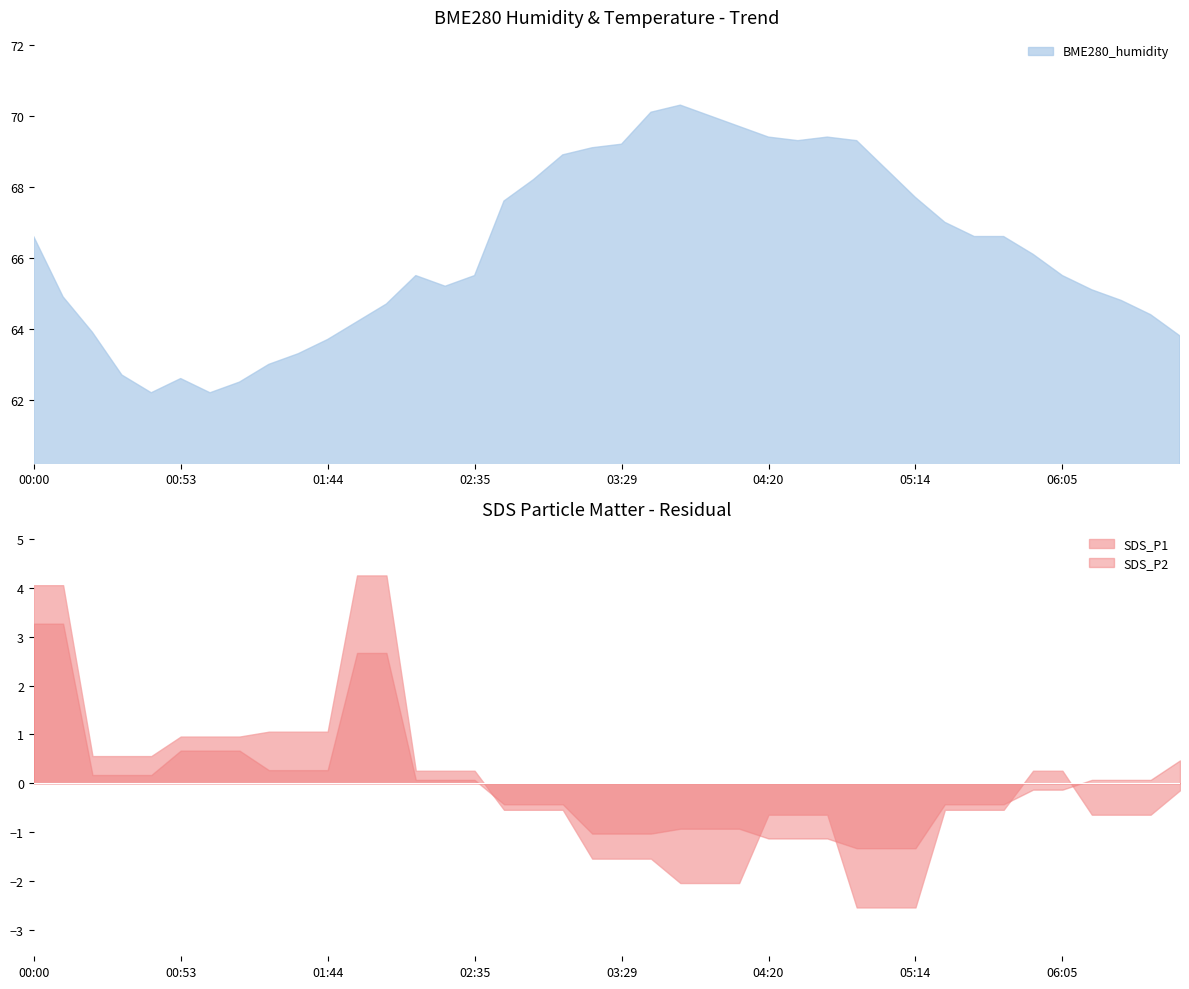

What is the value of the BME280_humidity point at the 1st from the left?

66.6